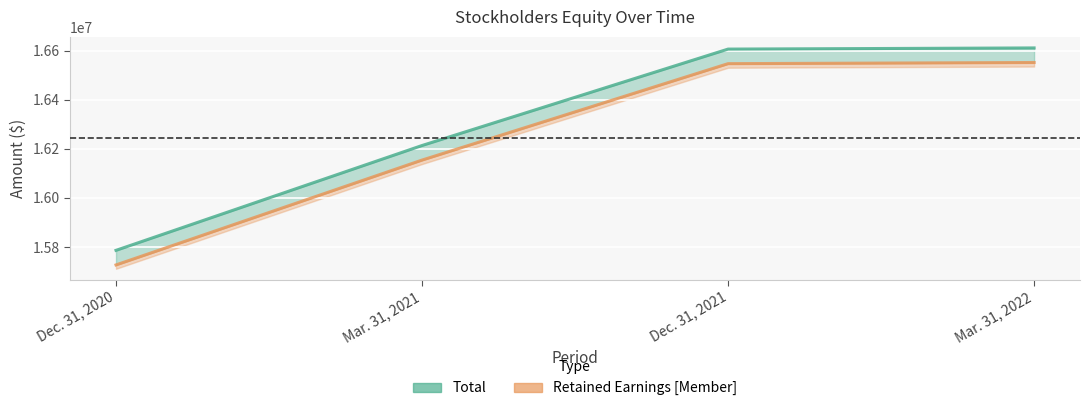

What is the difference between the Retained Earnings [Member] values at Dec. 31, 2020 and Dec. 31, 2021?

819349